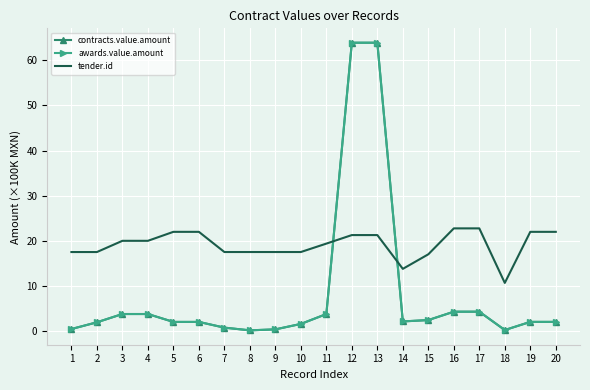

At how many categories does at least one series exceed 29?

2